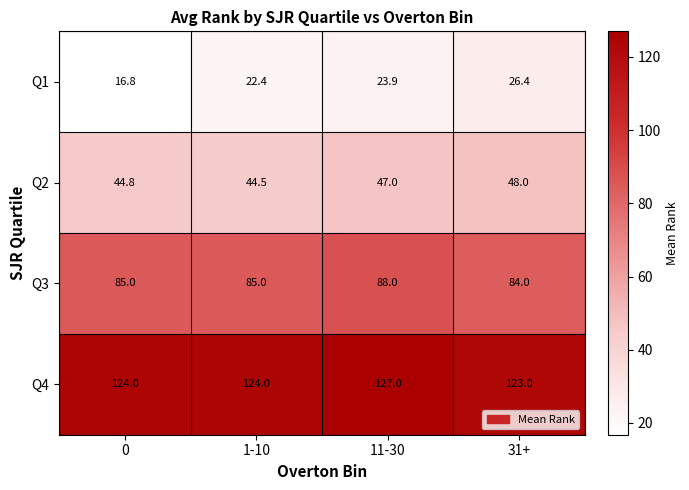

What is the difference between the maximum and minimum values in the Q2 series?

3.5